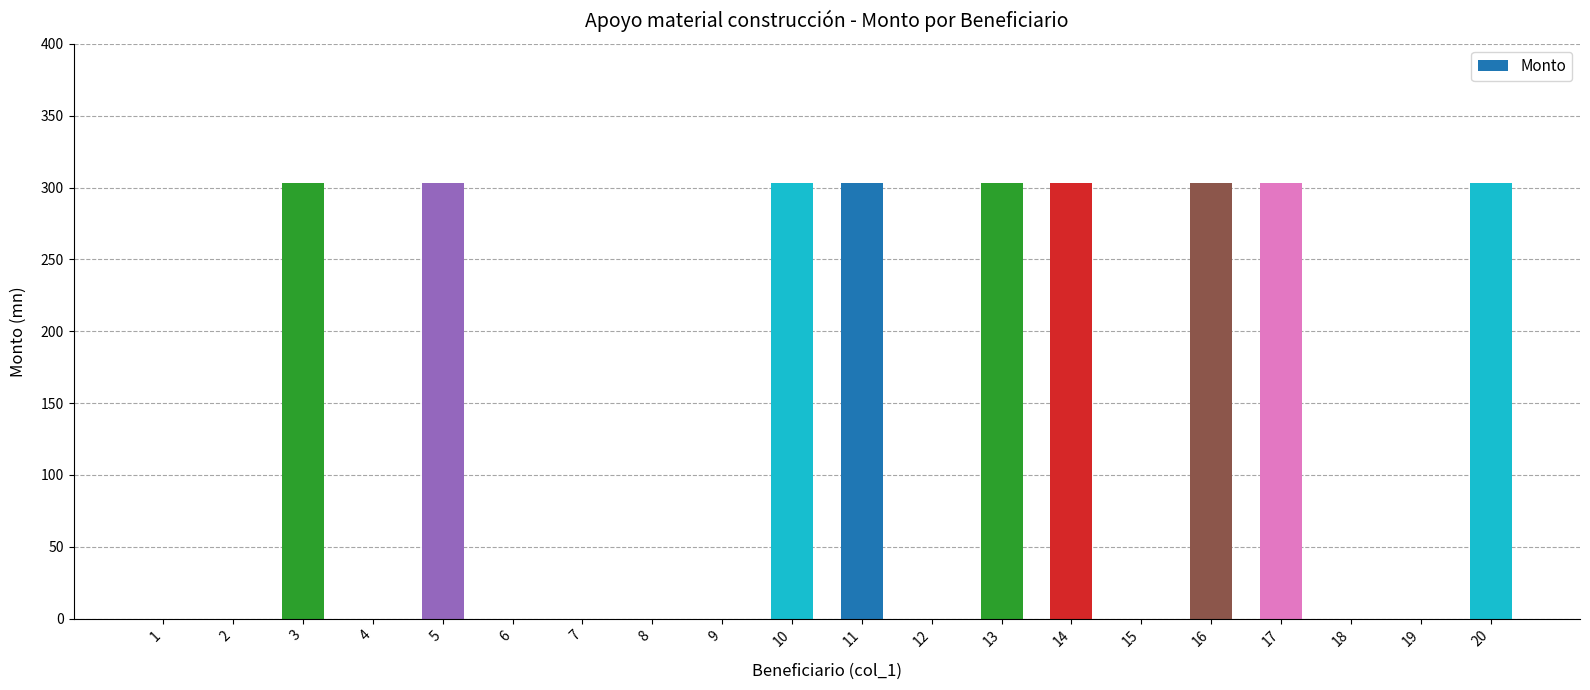

Reading right to left, extract all data points from this chart.

303	0	0	303	303	0	303	303	0	303	303	0	0	0	0	303	0	303	0	0